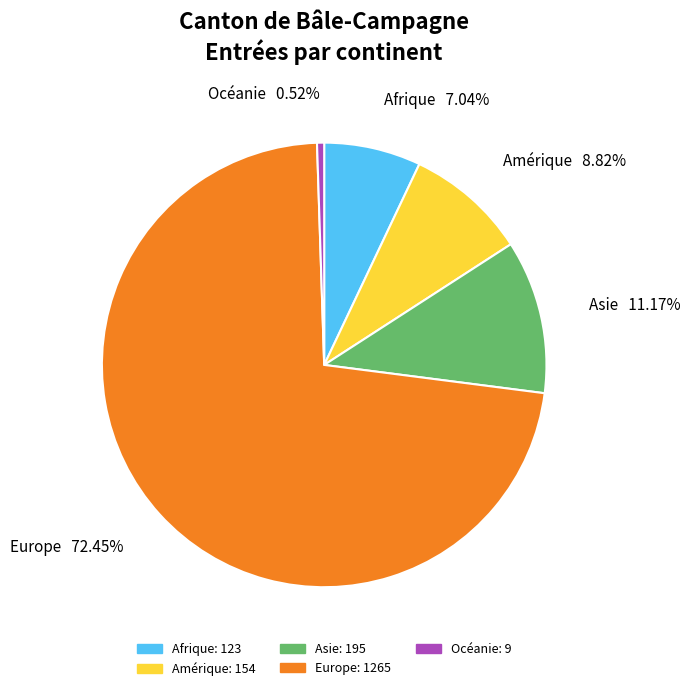

What portion of the pie excludes Océanie?

99.5%